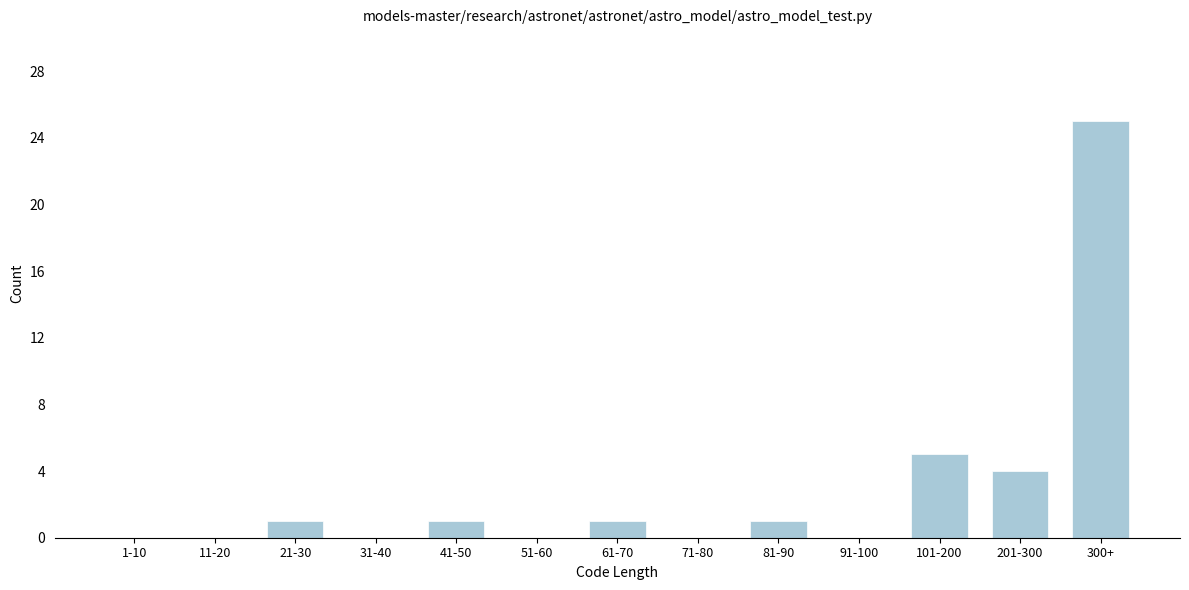

Reading left to right, list all the values displayed in this chart.

1-10=0	11-20=0	21-30=1	31-40=0	41-50=1	51-60=0	61-70=1	71-80=0	81-90=1	91-100=0	101-200=5	201-300=4	300+=25